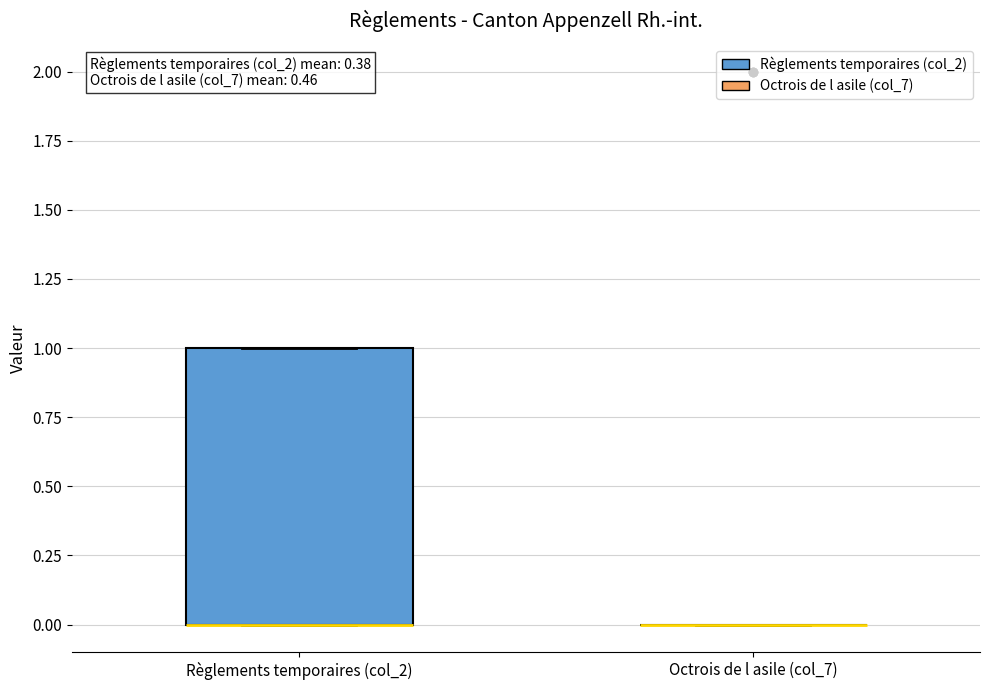

Reading left to right, read every box against the y-axis: the position of its median line, the range the box covers, and the ends of its whiskers. The values are not printed on the chart, so give them approximately, as read against the axis.

Règlements temporaires (col_2): median 0 (drawn on the box's lower edge), box 0 to 1, whiskers 0 to 1
Octrois de l asile (col_7): box collapsed to a line at 0, whiskers 0 to 0